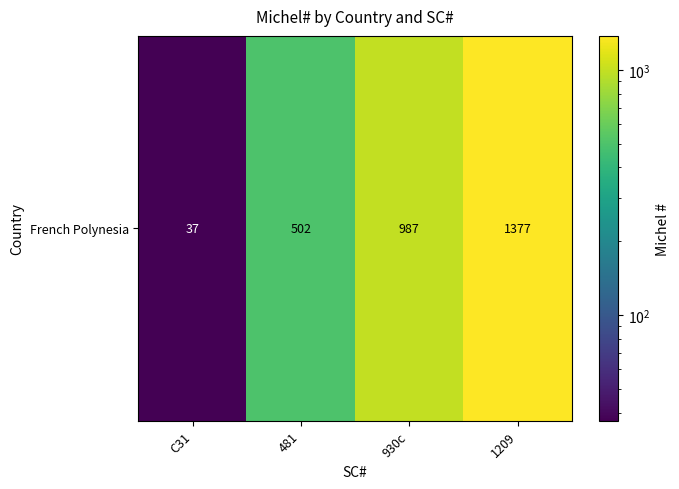

Which has a higher value, 1209 or C31?

1209